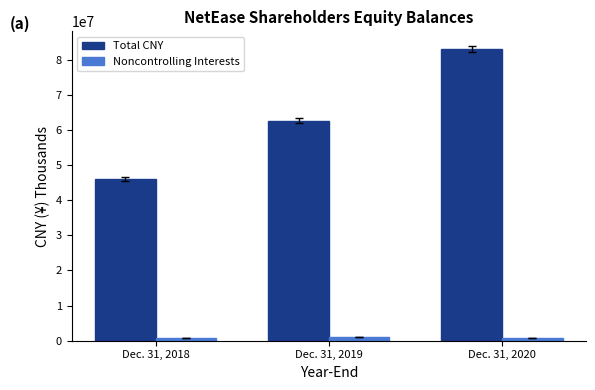

What are all the series names shown in the legend?

Total CNY, Noncontrolling Interests